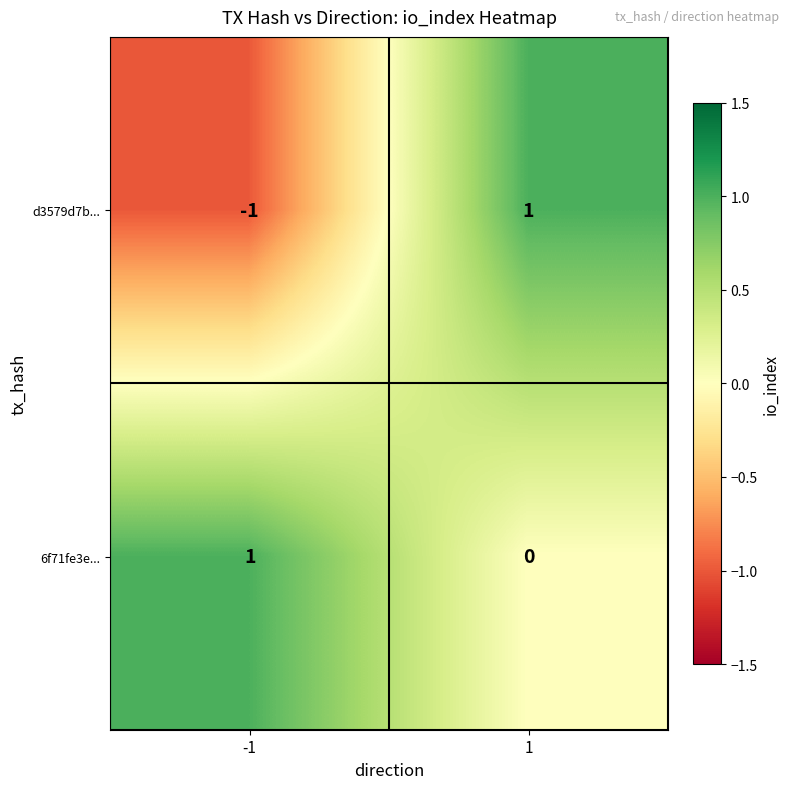

The value of d3579d7b... at -1 is -1. True or false?

True